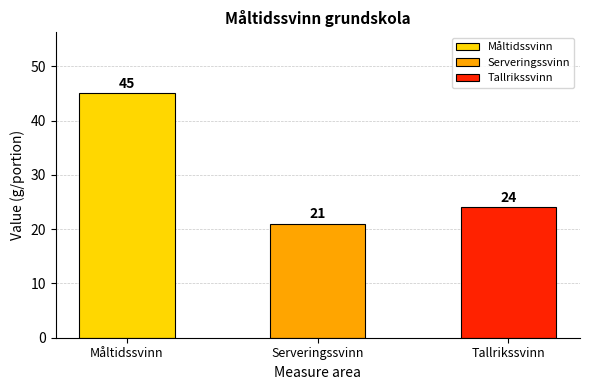

Reading right to left, extract all data points from this chart.

24	21	45